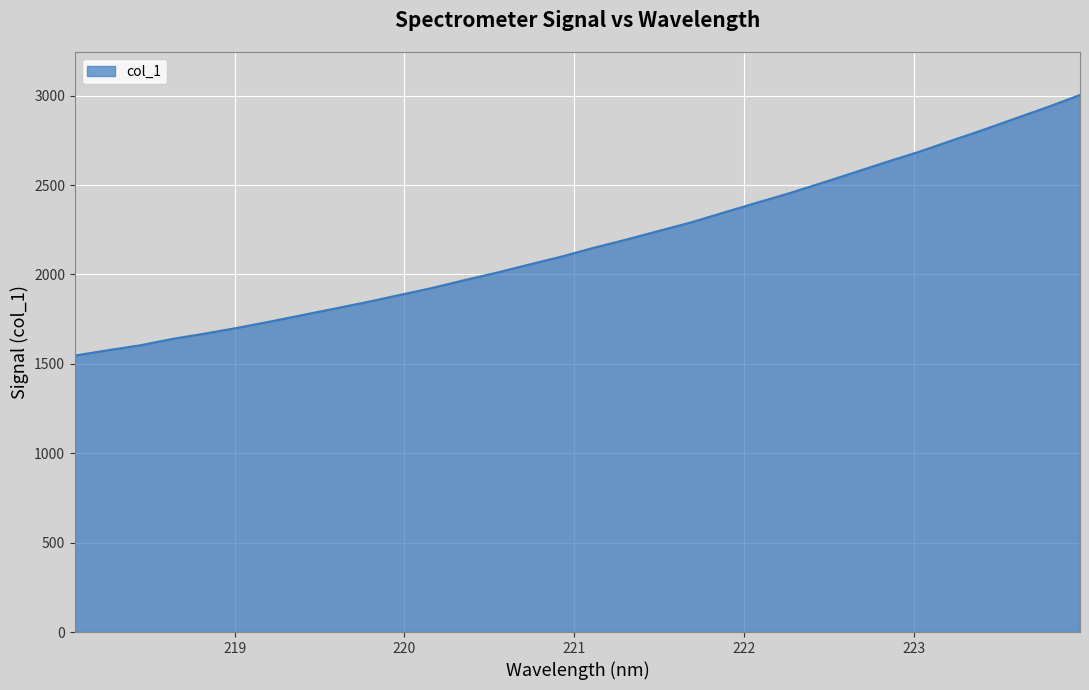

What is the minimum value shown in the chart?

1546.7